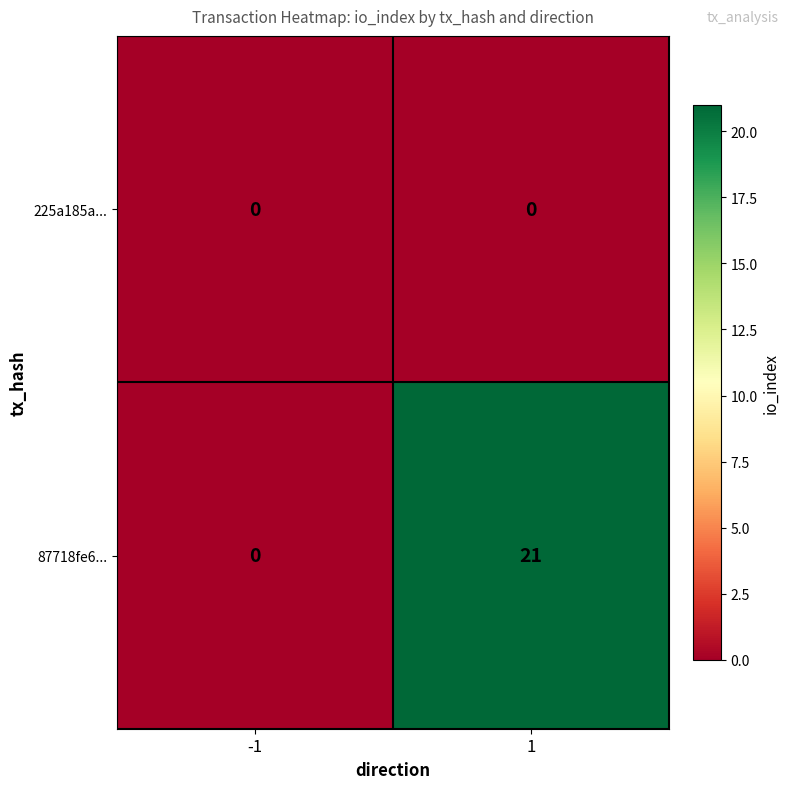

True or false: 225a185a... has a value of 0 at 1.

True